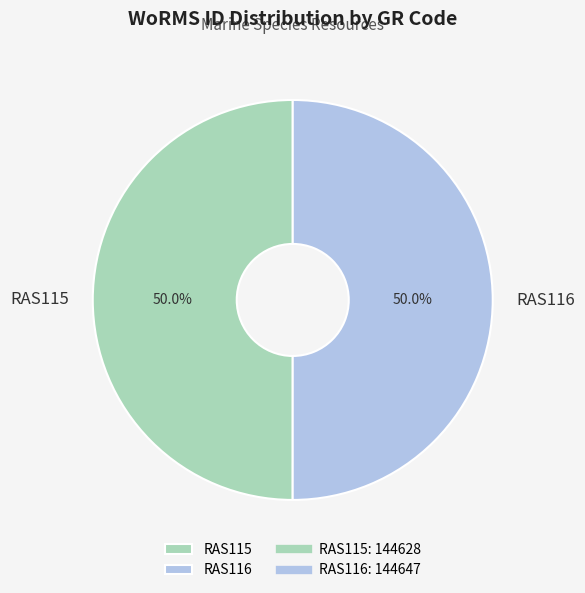

How many slices are in this pie chart?

2